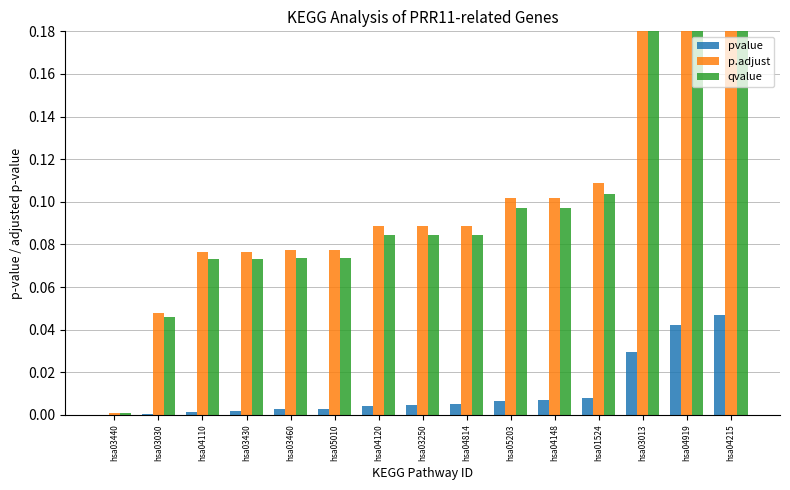

What is the difference between the maximum and second lowest values in the p.adjust series?

0.5